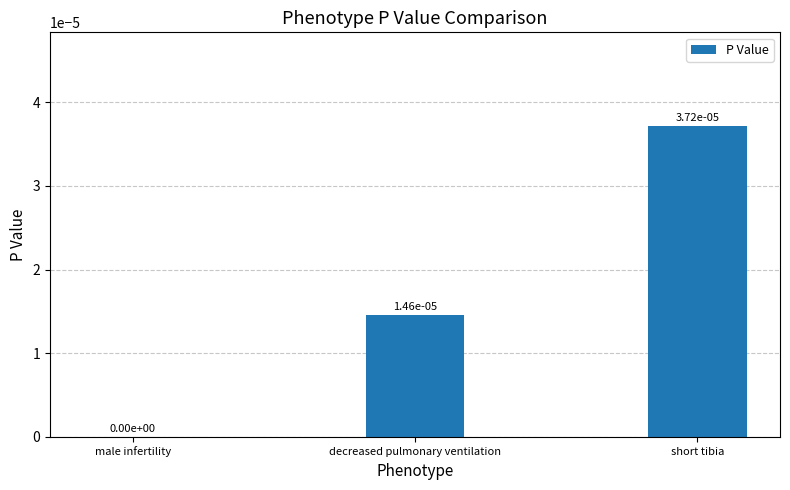

How many values are above zero?

2